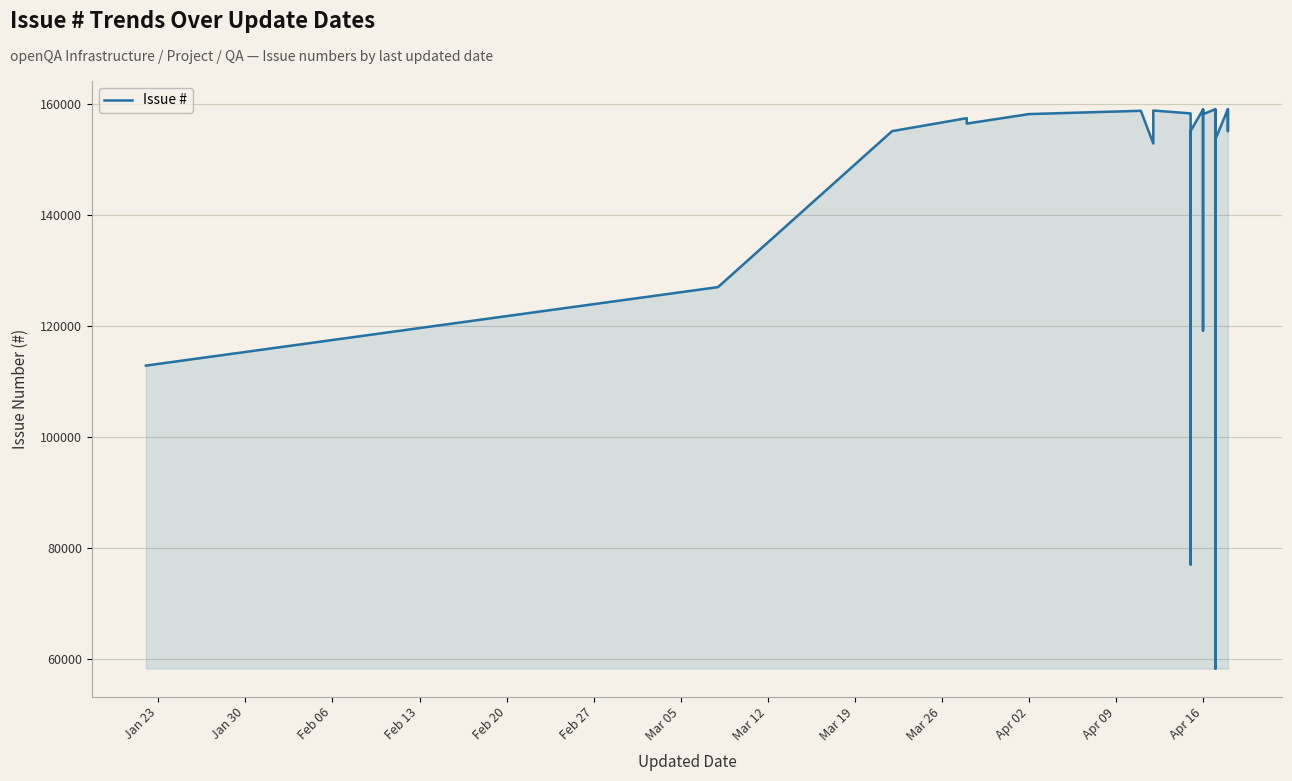

What is the sum of all values?

5808648